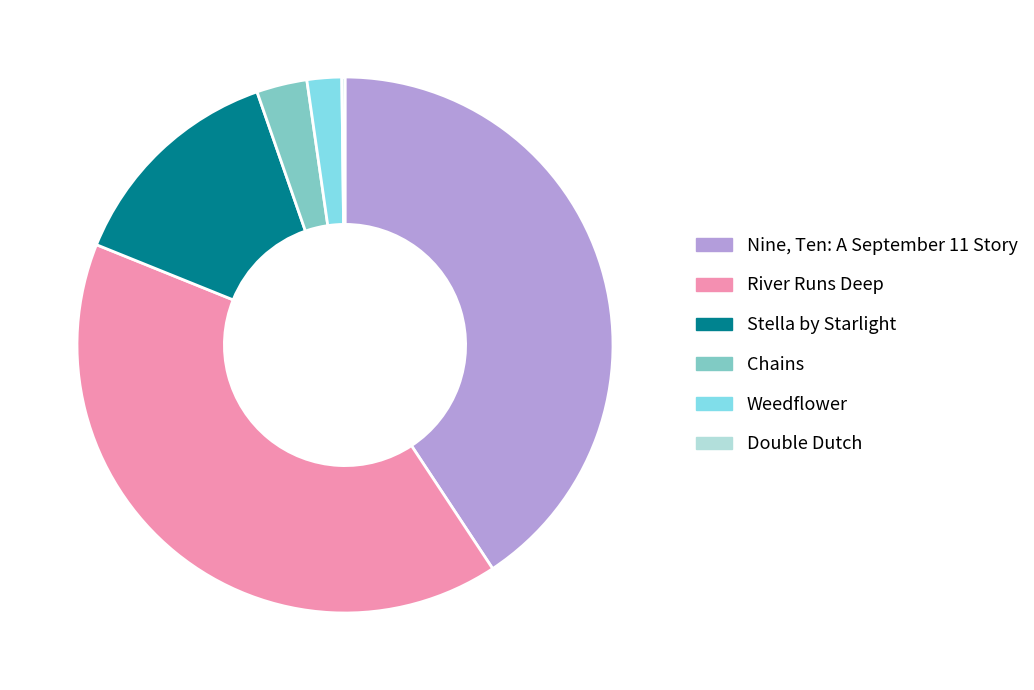

Between Weedflower and Stella by Starlight, which is larger?

Stella by Starlight